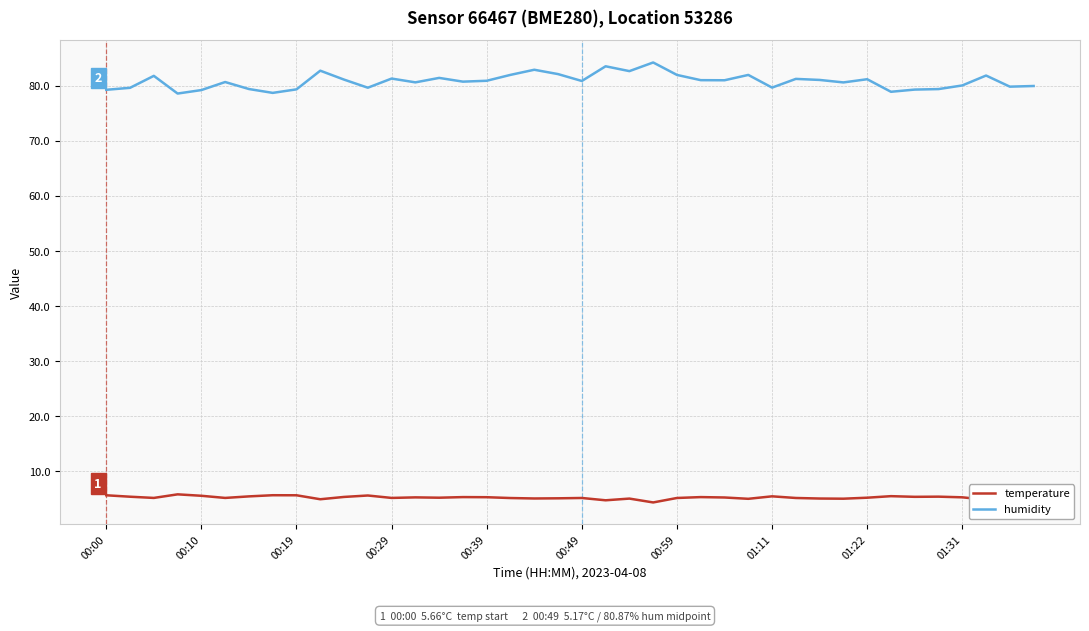

How many categories are shown in the chart?

40